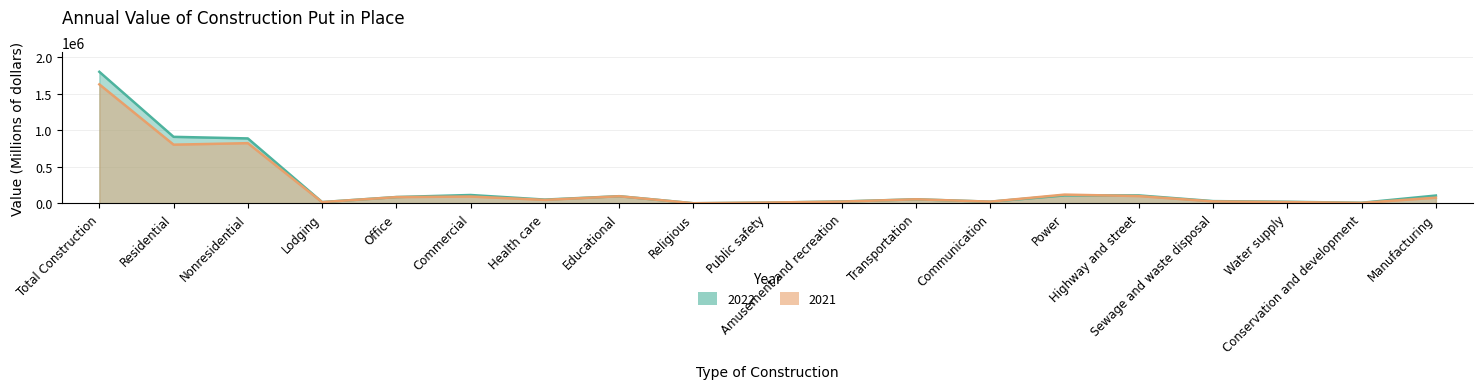

How many values in the 2022 series are below 56785?

9